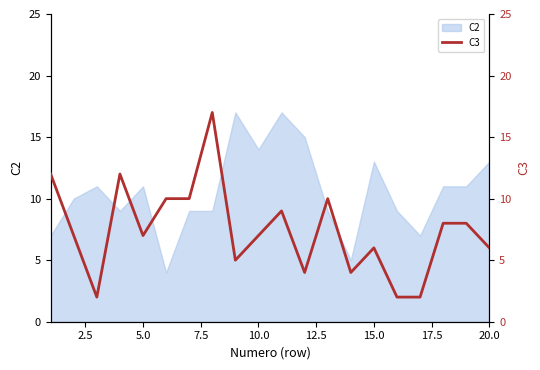

What is the lowest value of the C2 series?

4